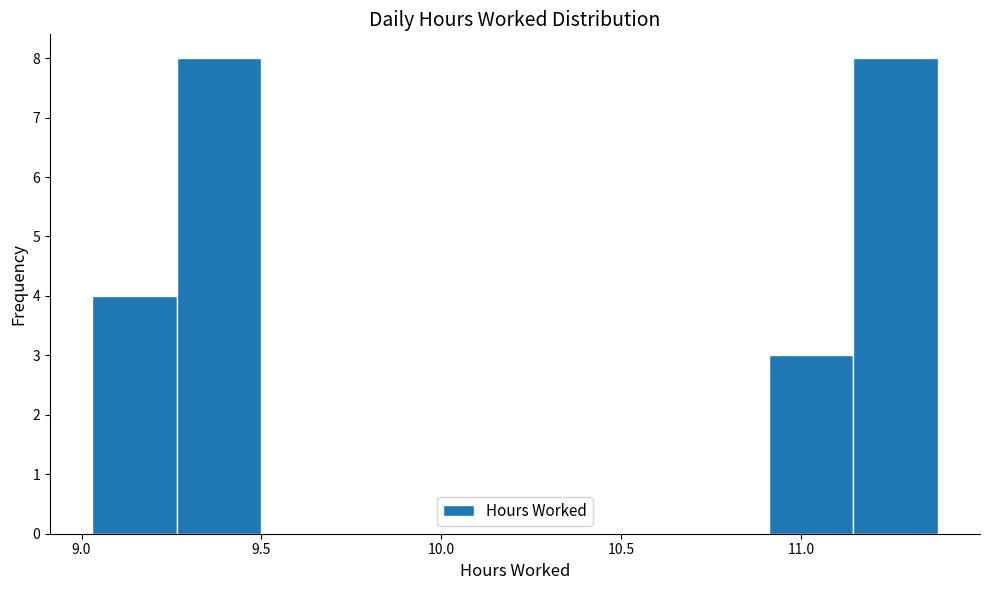

Reading left to right, list every bar in this chart as the range it spans on the x-axis followed by its height. Neither the bar edges nor the heights are printed on the chart, so give them approximately, as read against the axes.

9.030 to 9.265: 4
9.265 to 9.500: 8
9.500 to 9.735: 0
9.735 to 9.970: 0
9.970 to 10.205: 0
10.205 to 10.440: 0
10.440 to 10.675: 0
10.675 to 10.910: 0
10.910 to 11.145: 3
11.145 to 11.380: 8